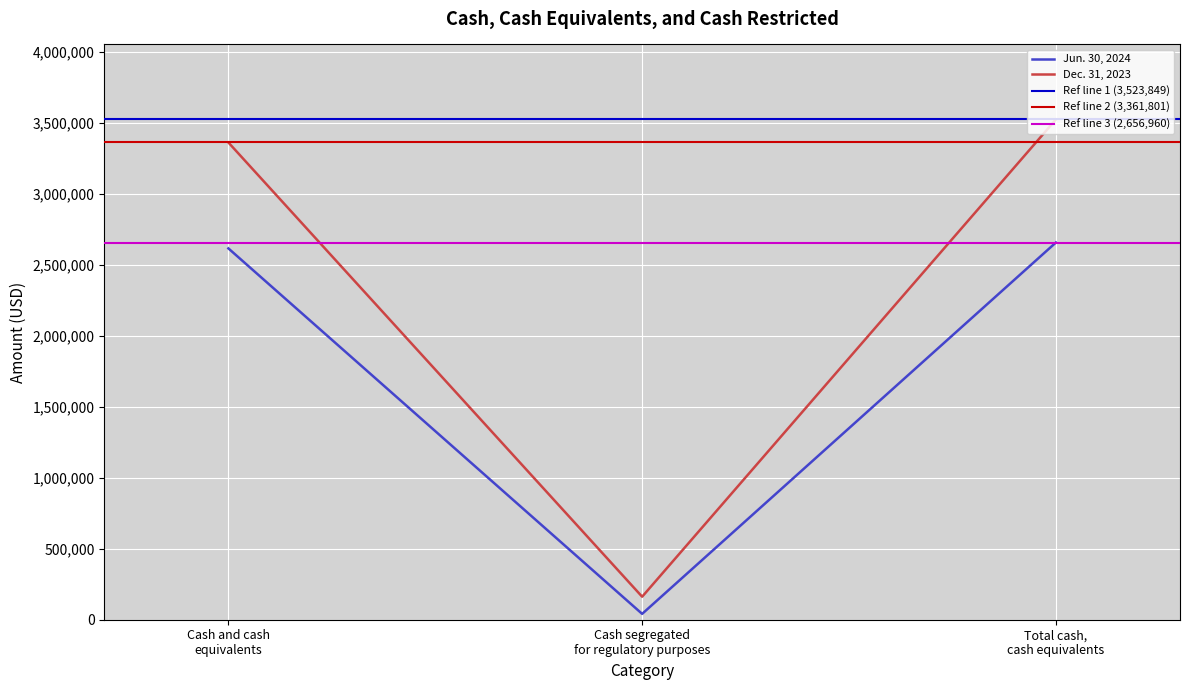

At which label does Dec. 31, 2023 first exceed 3361801?

Total cash, cash equivalents